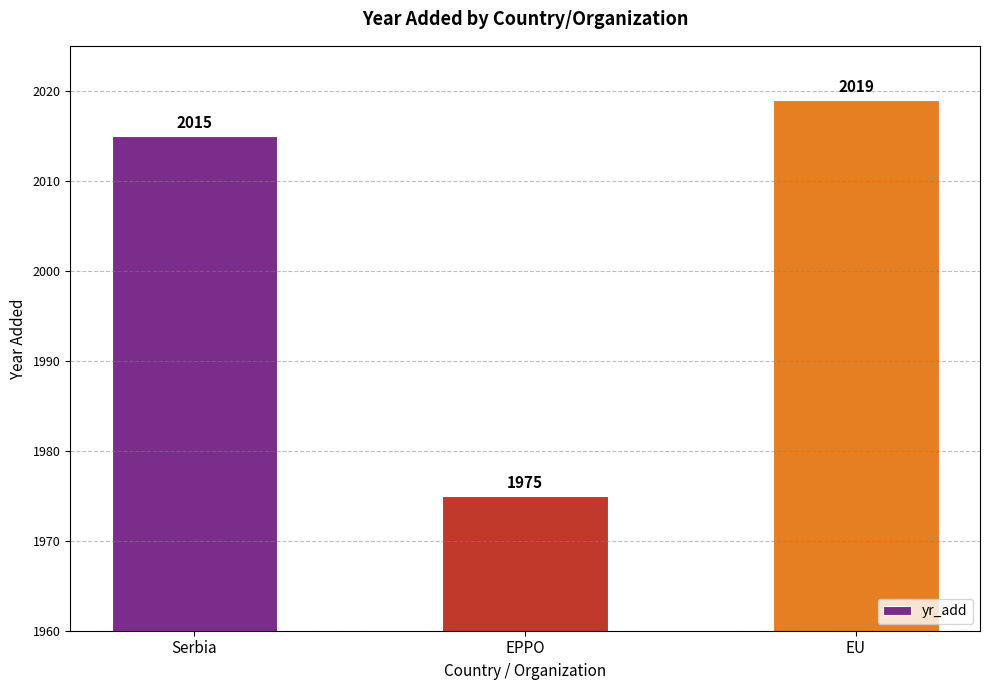

Reading left to right, extract all data points from this chart.

Serbia=2015	EPPO=1975	EU=2019